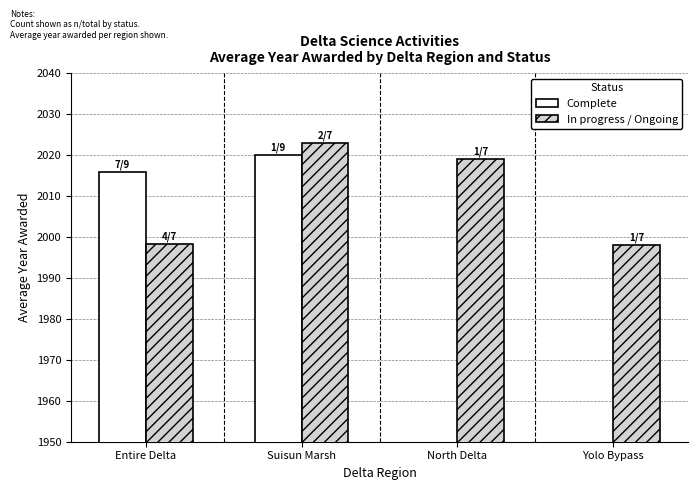

What is the difference between the second highest and second lowest values in the In progress / Ongoing series?

20.8